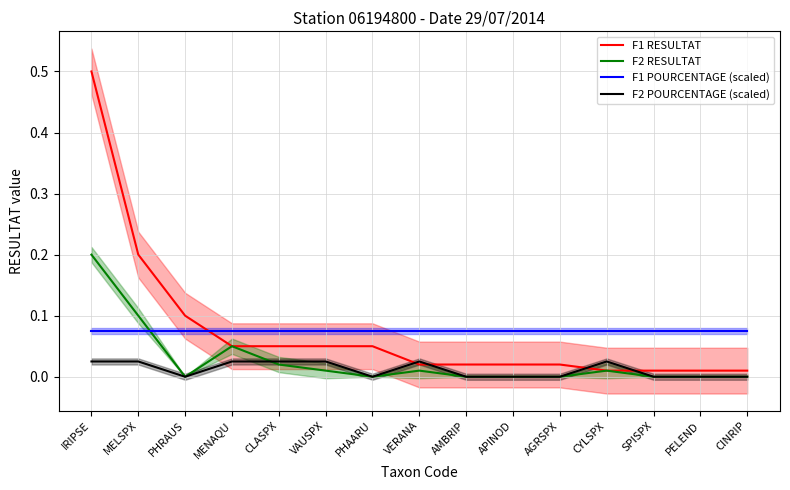

Count the F2 POURCENTAGE (scaled) values in the range 0 to 1.

15